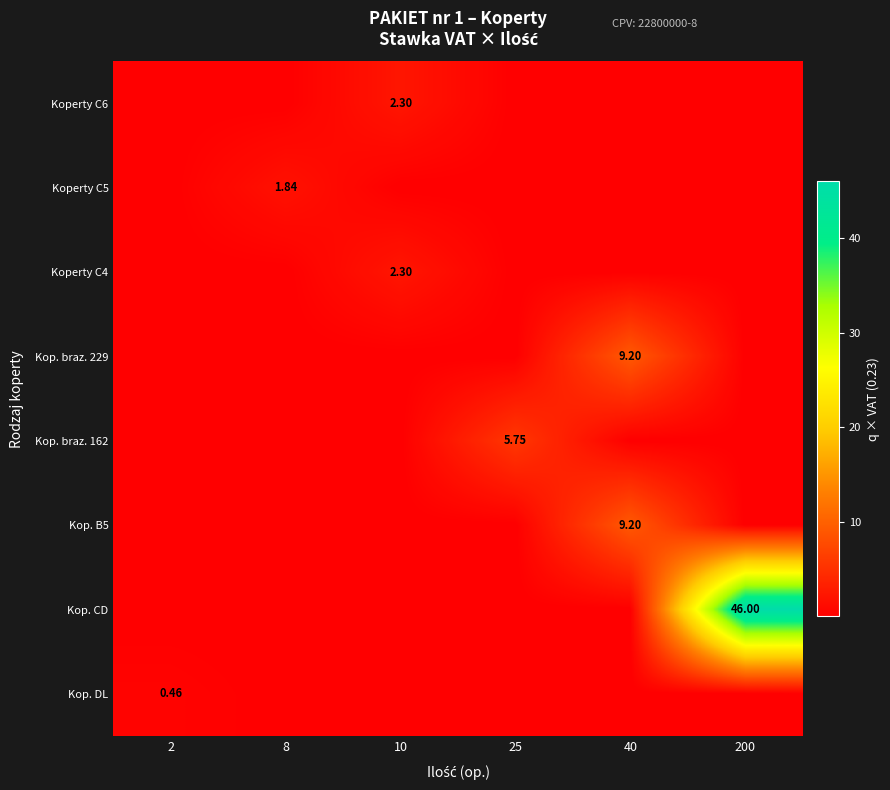

Which category has the lowest value across all series?

2